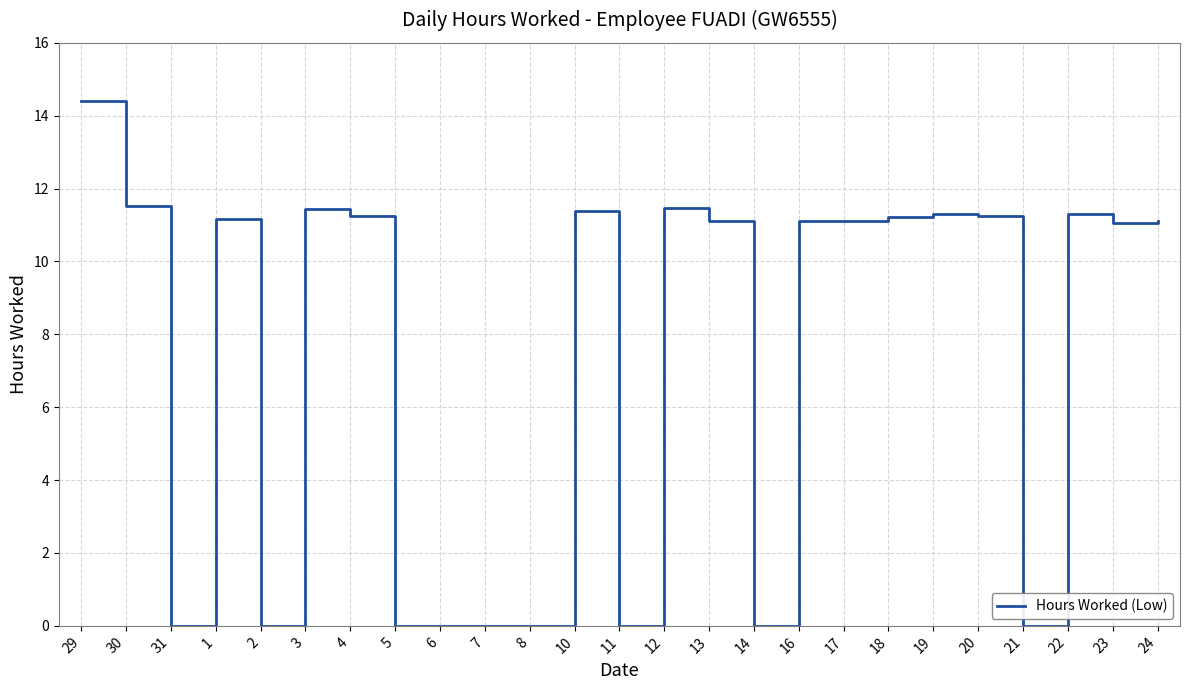

Is it true that the value at 16 is 6.0?

False